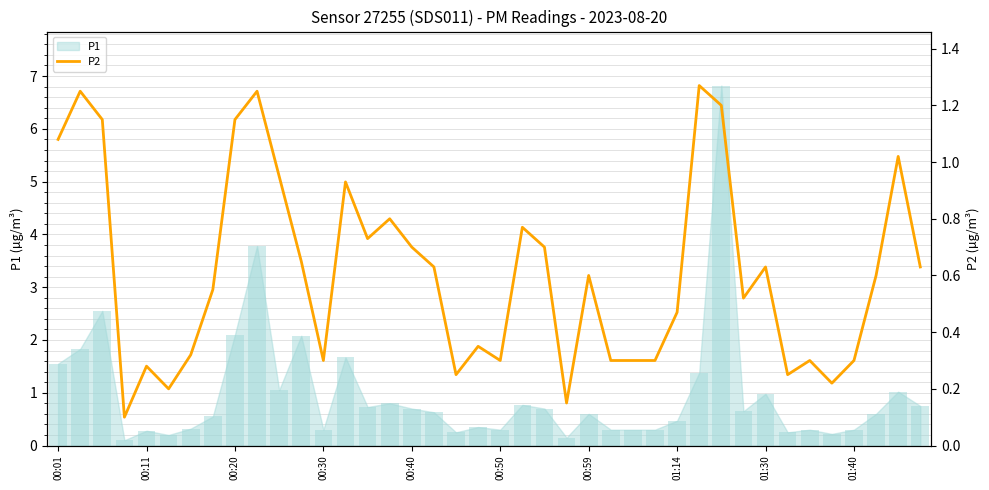

What position from the left is 00:50?

21